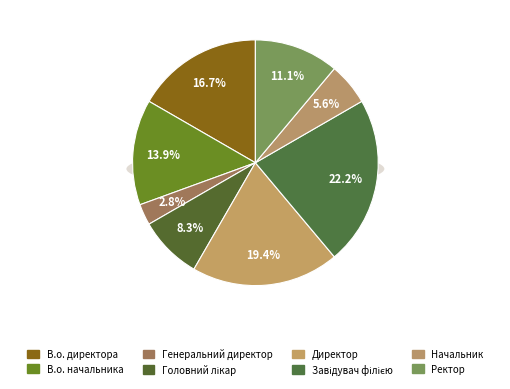

Rank the categories by value from lowest to highest.

Генеральний директор, Начальник, Головний лікар, Ректор, В.о. начальника, В.о. директора, Директор, Завідувач філією